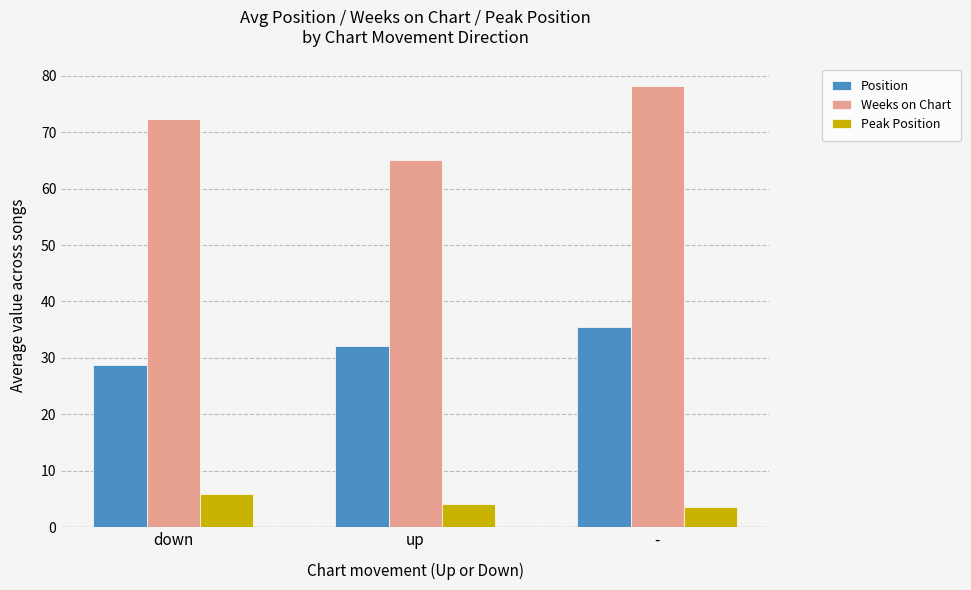

How many bars are there in each group?

3